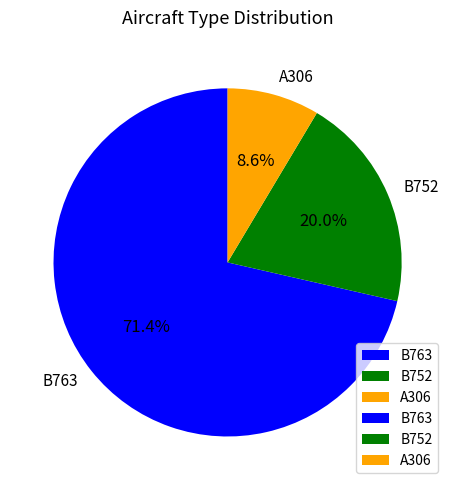

Approximately how many times larger is the value at B763 compared to B752?

3.6